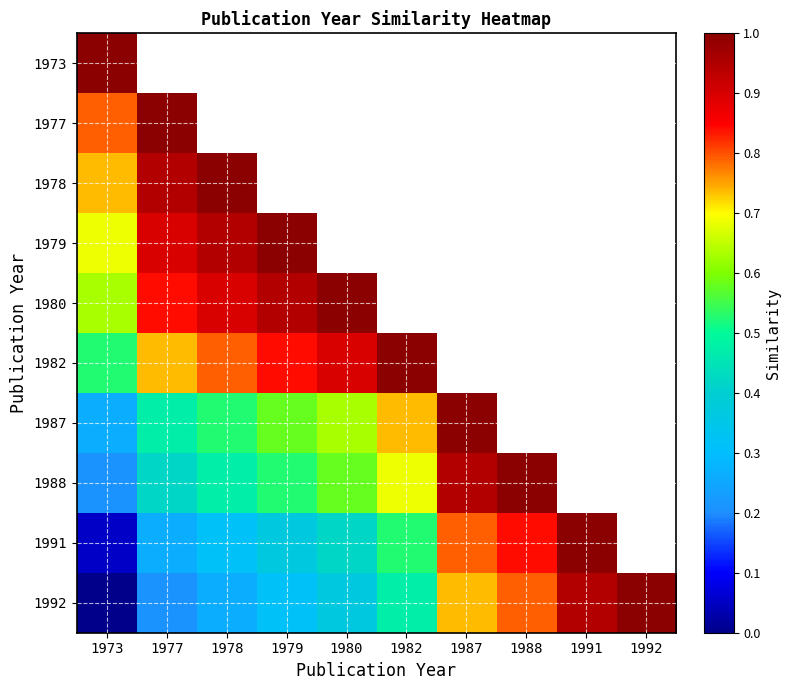

How many values in 1980 are above zero?

5